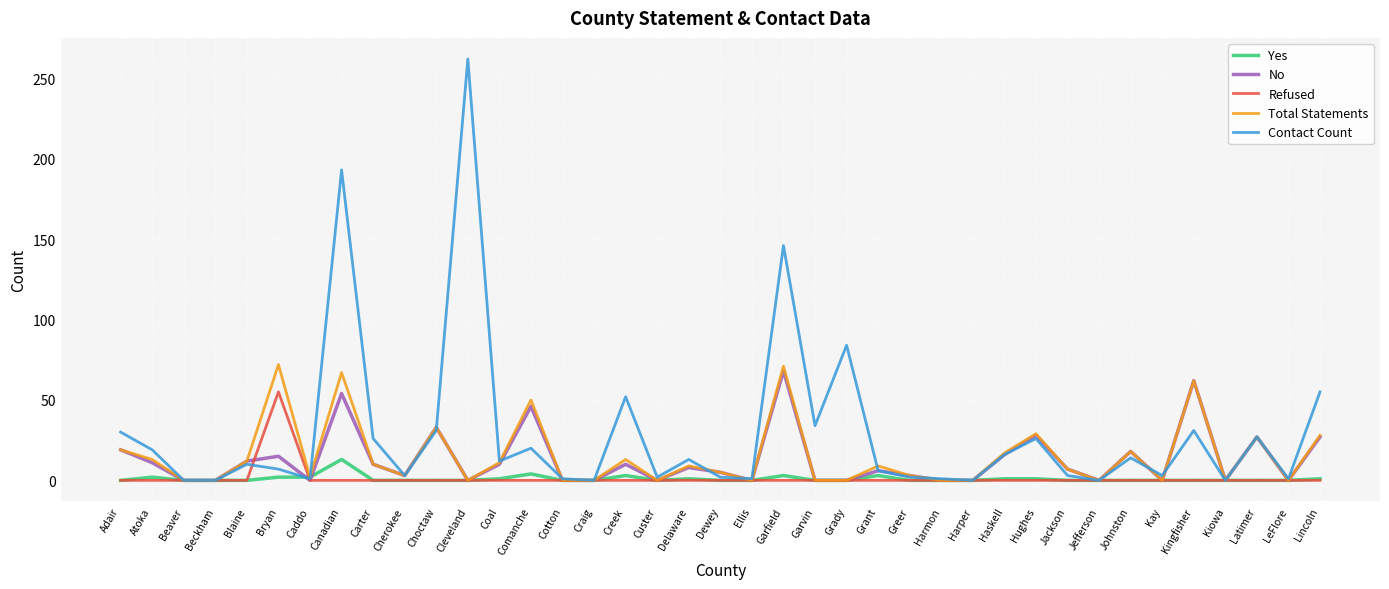

What is the maximum value for Refused?

55